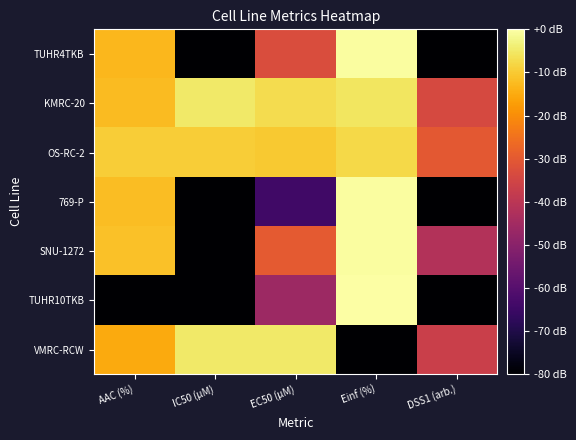

What is the spread (max minus min) of values at DSS1 (arb.)?

50.0